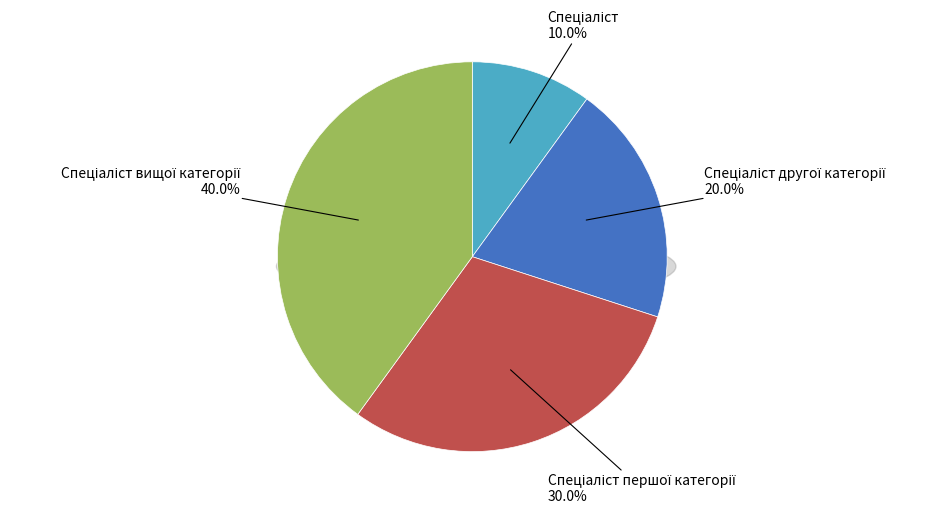

True or false: Спеціаліст accounts for 10% of the total.

True